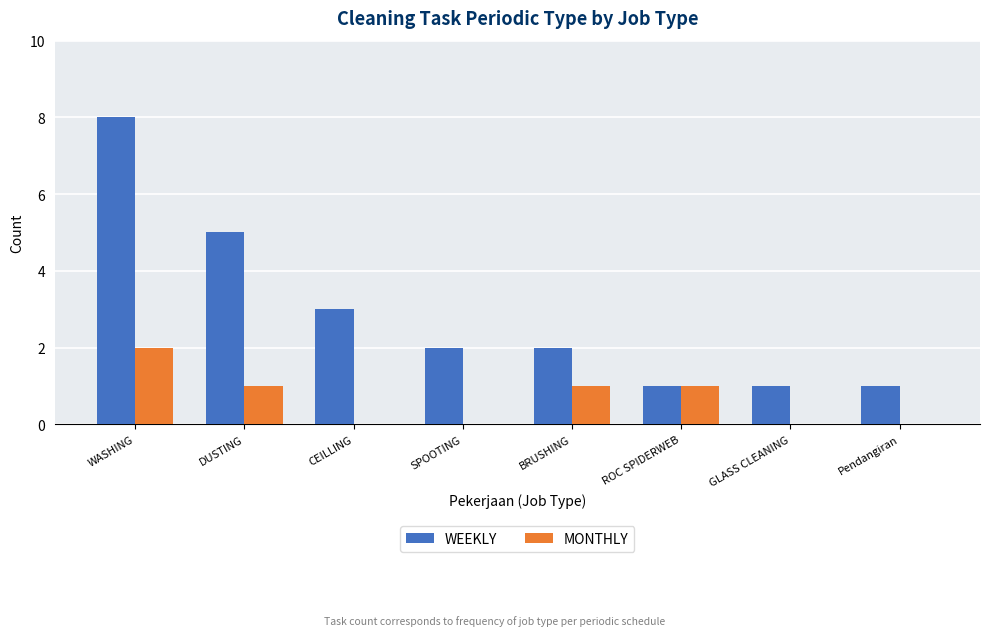

What is the highest value of the WEEKLY series?

8